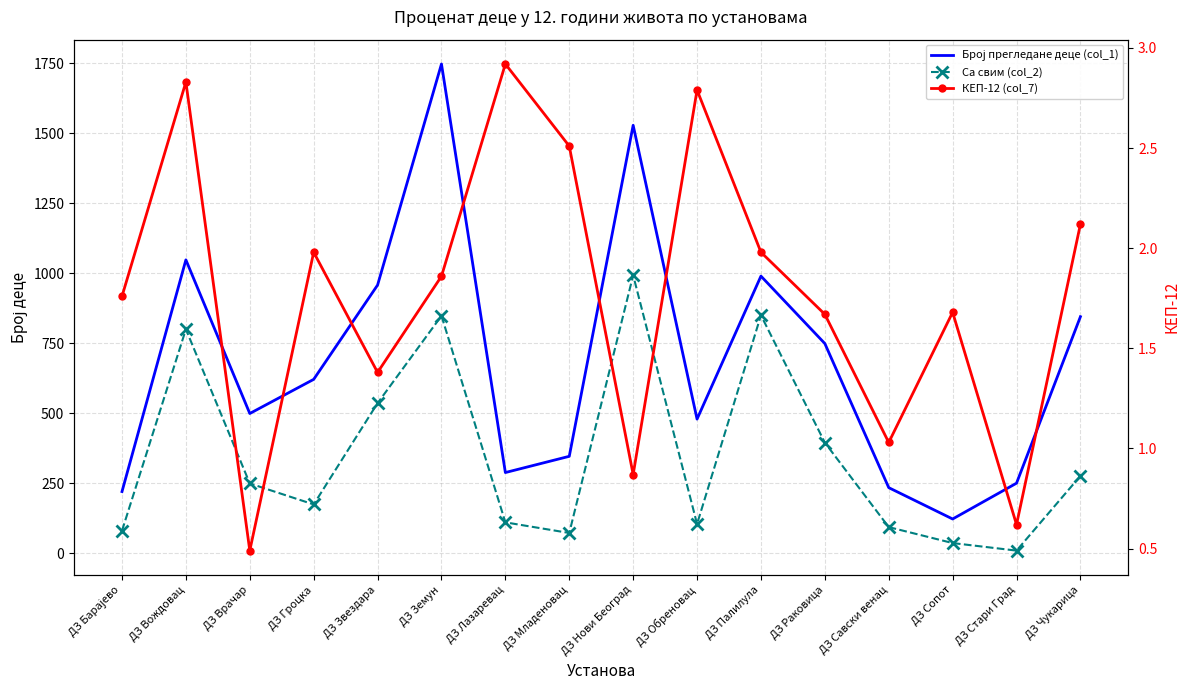

At ДЗ Лазаревац, list the series in order from largest to smallest.

Број прегледане деце (col_1), Са свим (col_2), КЕП-12 (col_7)